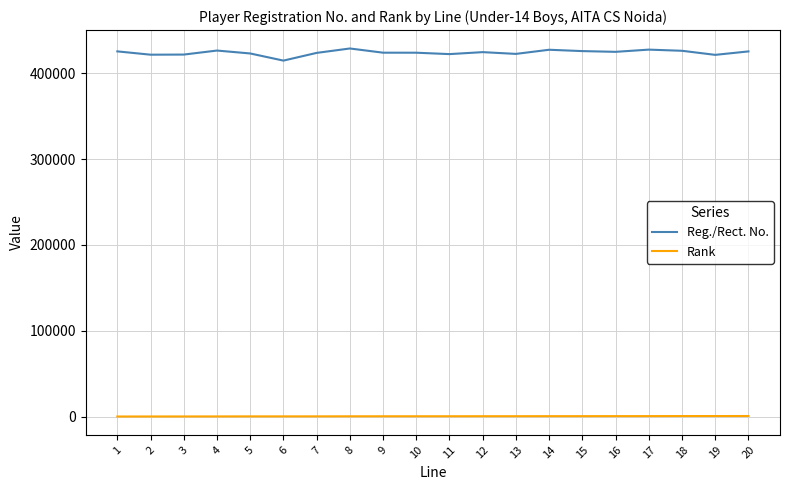

True or false: Rank and Reg./Rect. No. intersect in this chart.

False